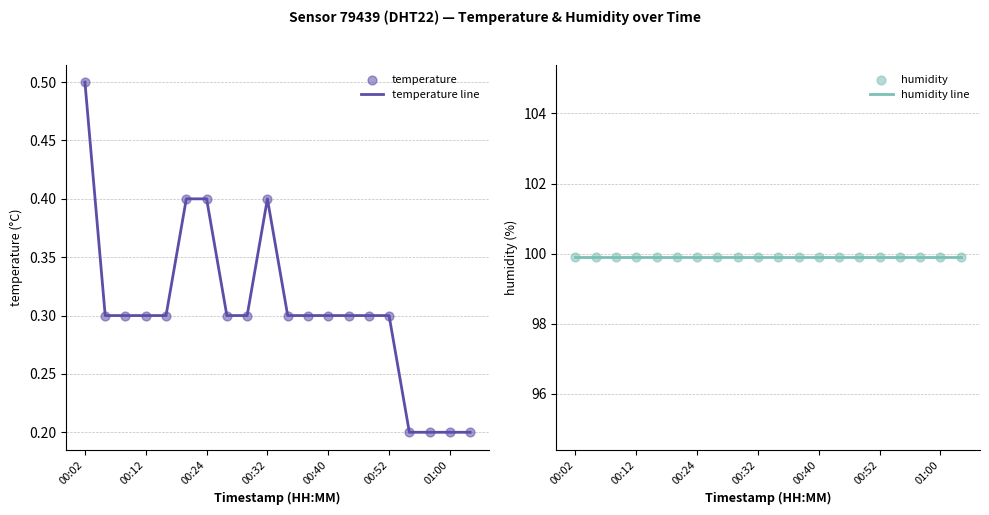

Which series contains the highest Y value?

humidity line